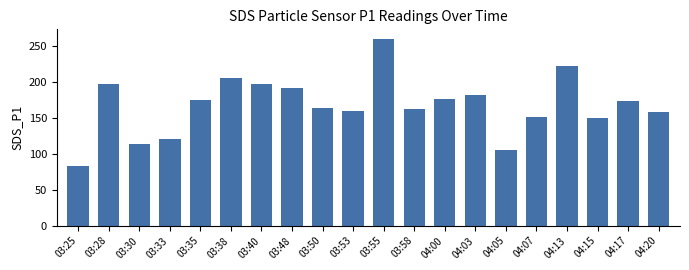

Does the chart contain stacked bars?

No